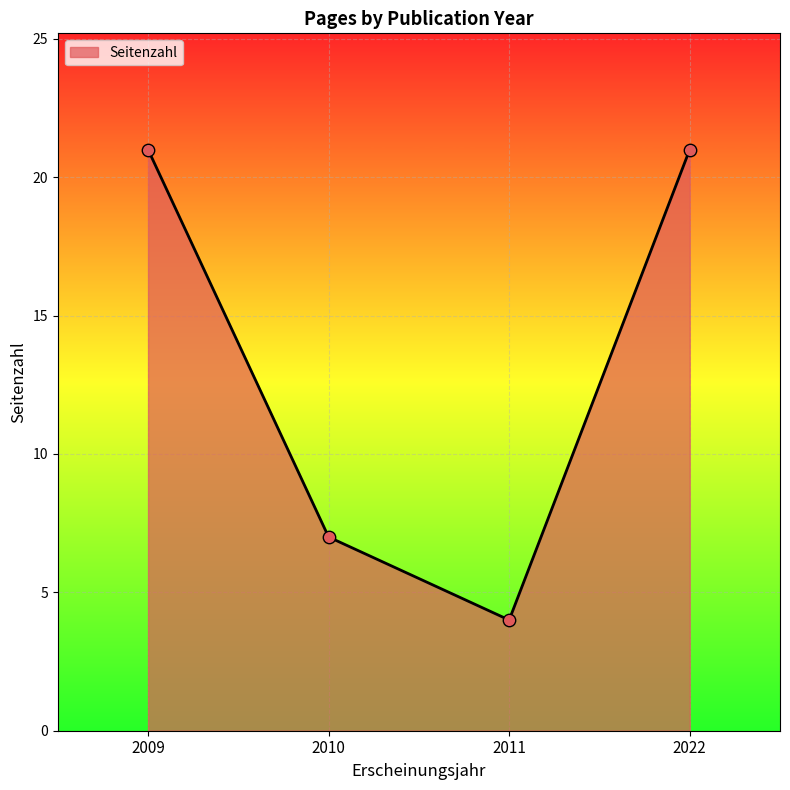

What is the change in value from 2010 to 2011?

-3